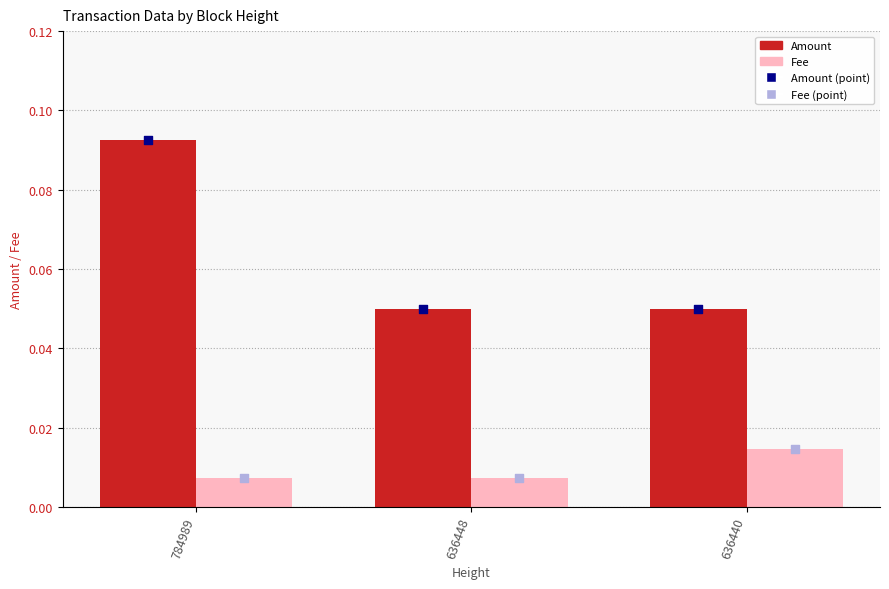

Which series has the largest Y range (max minus min)?

Amount